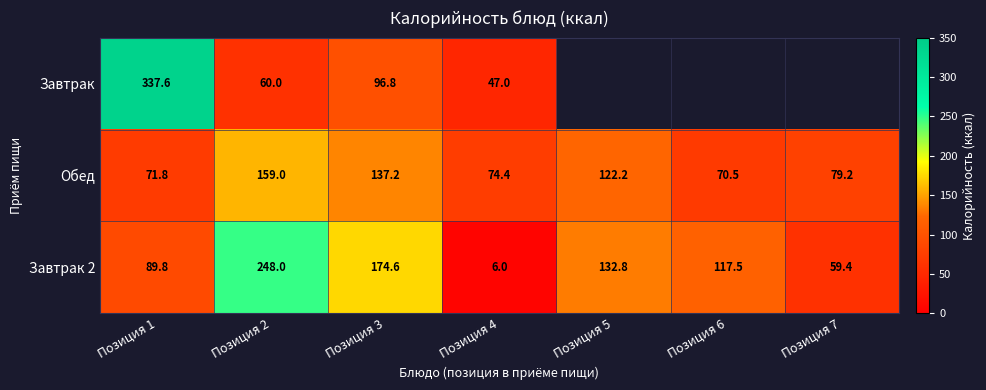

How many values in the Обед series are below 79?

3